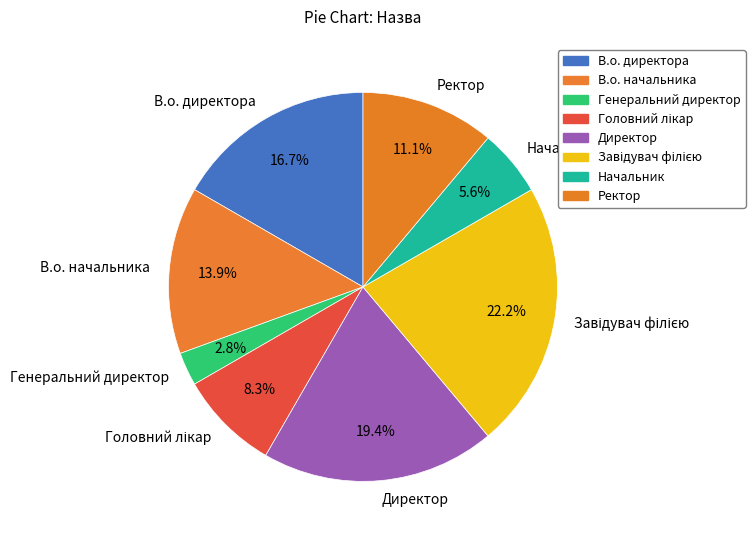

What is the ratio of the value at Начальник to the value at В.о. начальника?

0.4